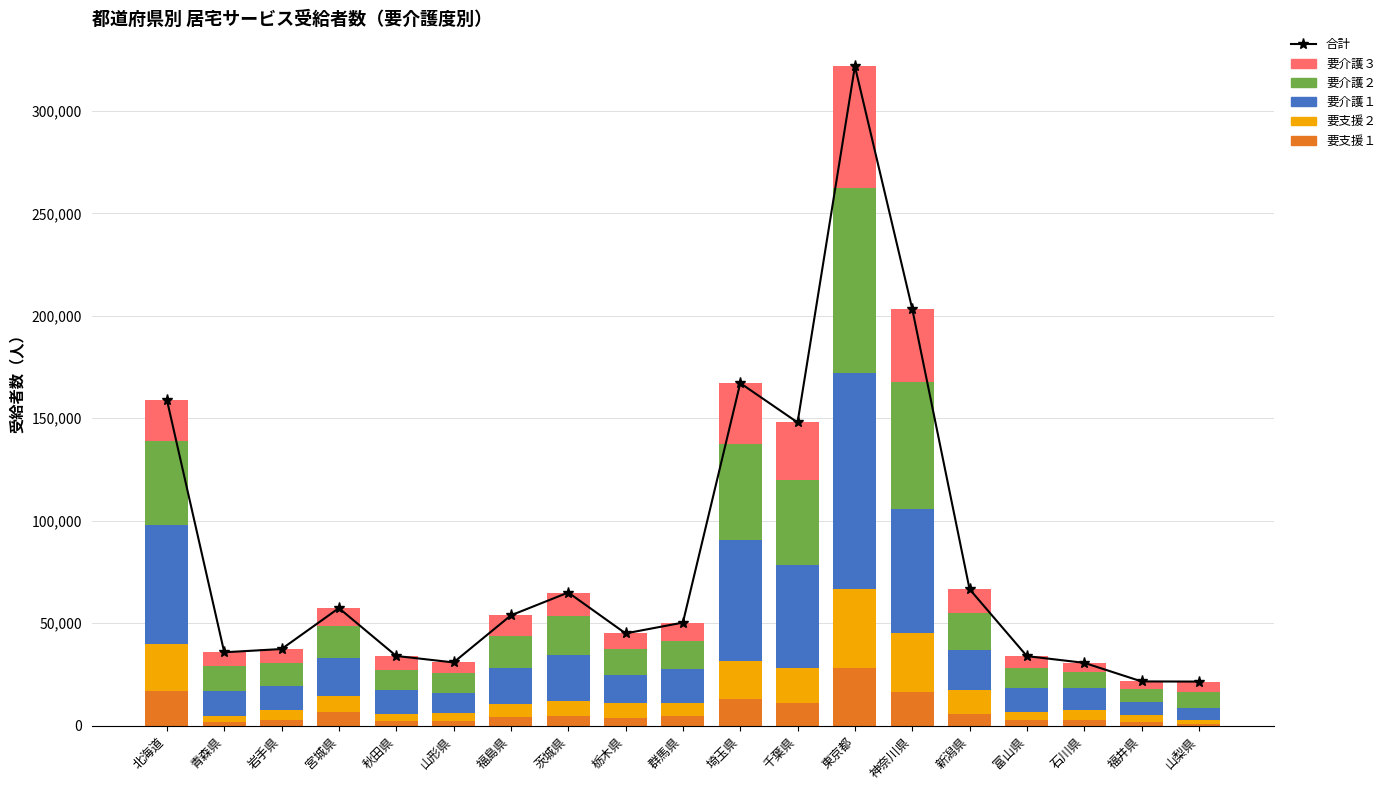

At 群馬県, list the series in order from smallest to largest.

要支援１, 要支援２, 要介護３, 要介護２, 要介護１, 合計